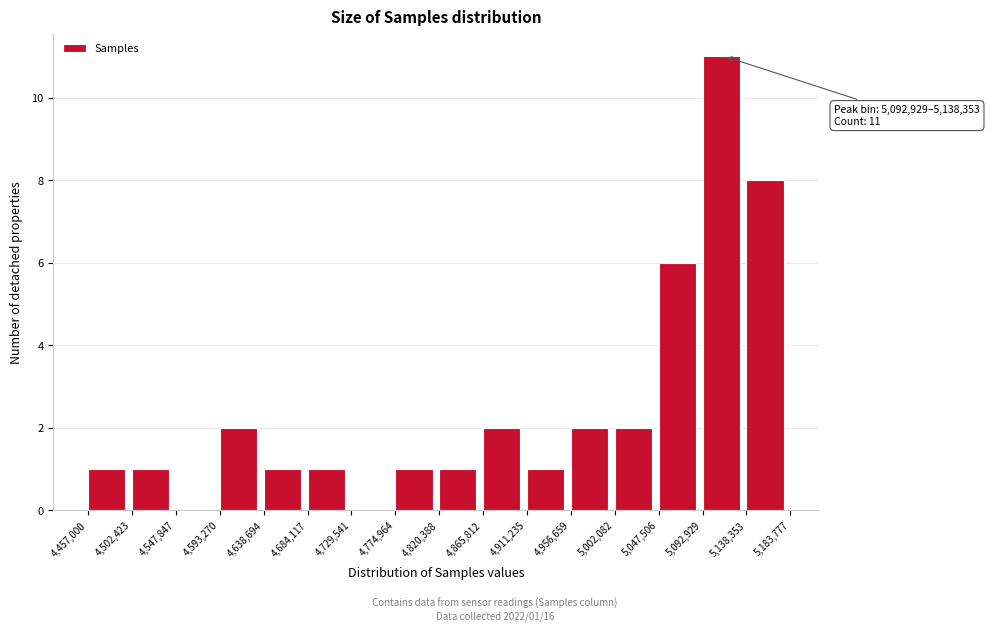

Over which range of the x-axis is the bar tallest?

5,092,929 to 5,138,353